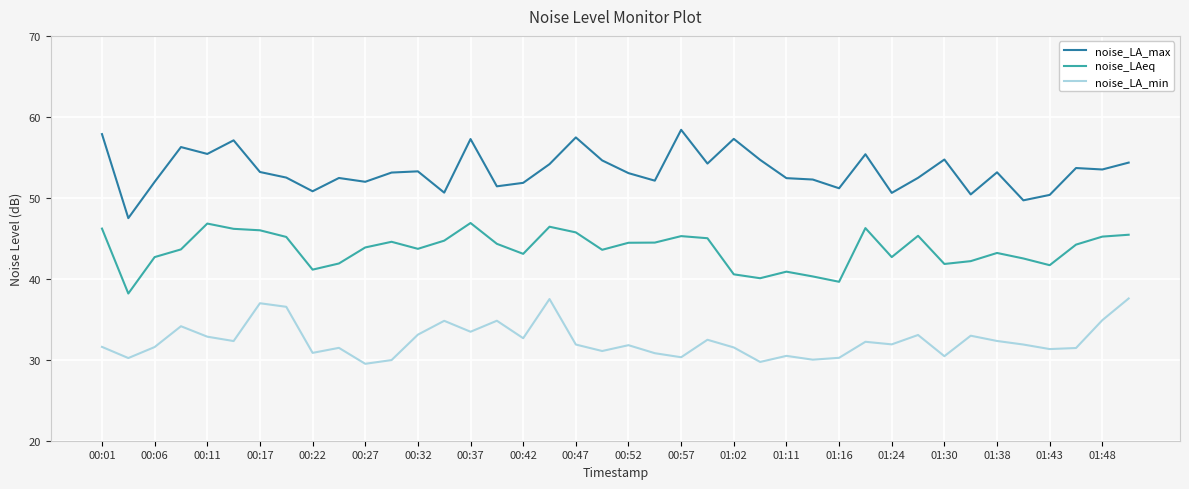

What is the lowest value of the noise_LA_max series?

47.5